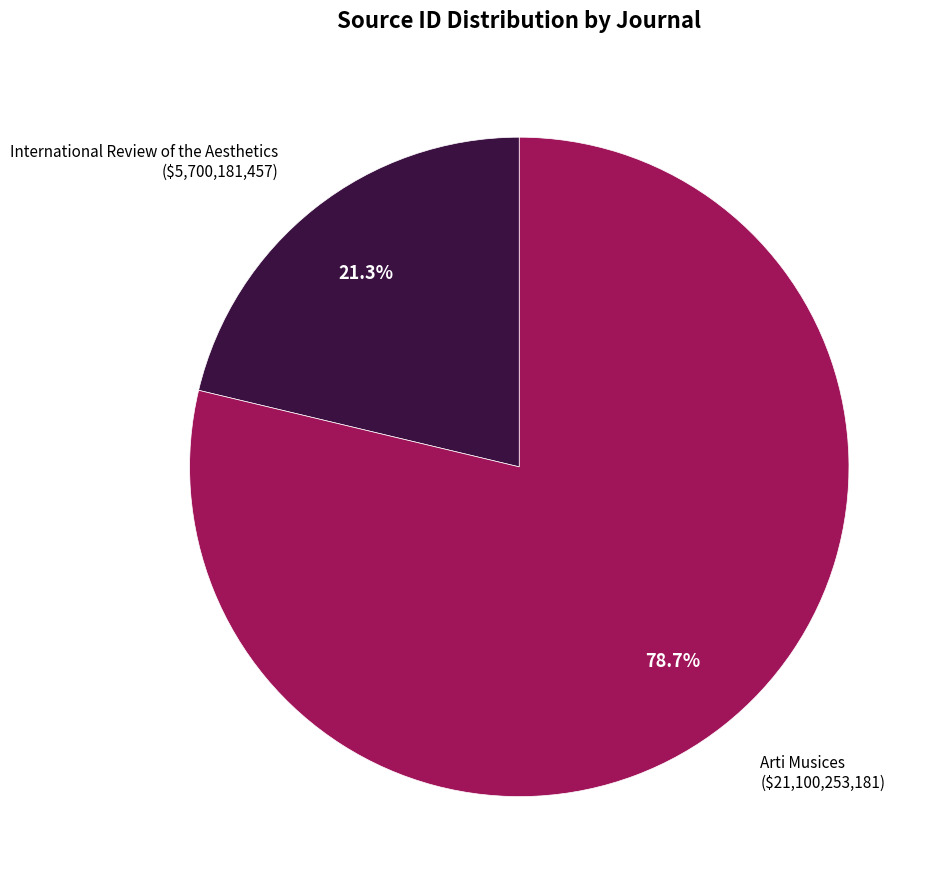

Is there a majority slice in this chart?

Yes